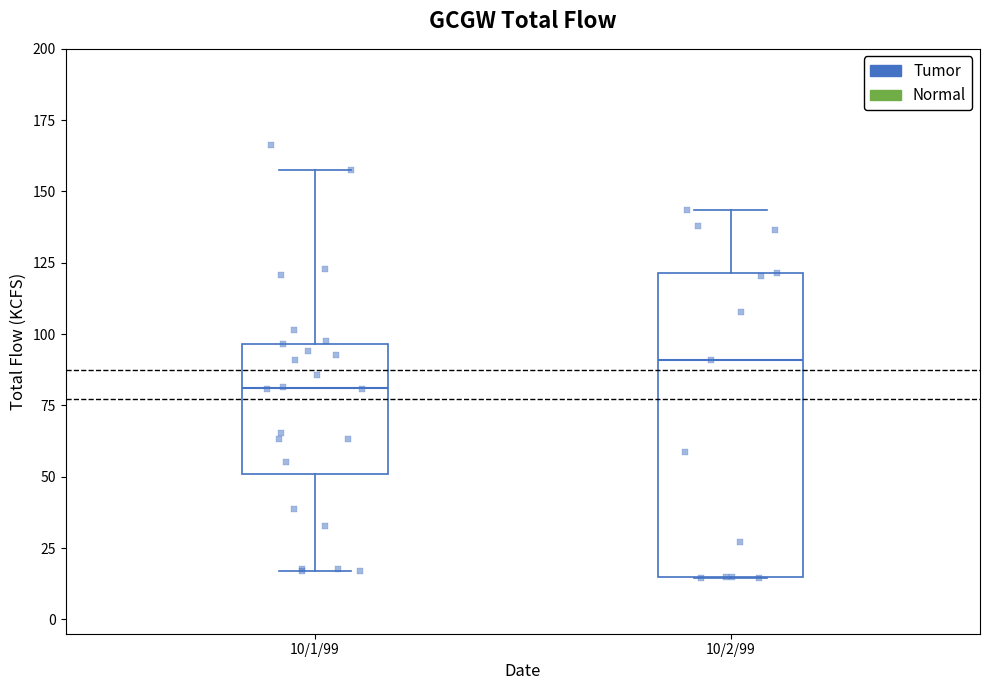

Reading left to right, transcribe this box plot: for each box, give where its median line is, the range the box spans, and where its two whiskers end, as read against the y-axis. The values are not printed on the chart, so give them approximately, as read against the axis.

10/1/99: median 80, box 50 to 95, whiskers 15 to 160
10/2/99: median 90, box 15 to 120, whiskers 15 to 145